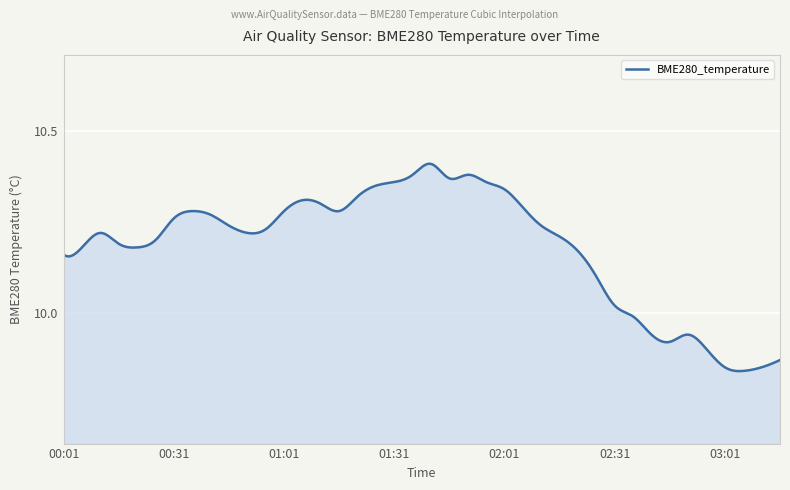

What is the difference between the maximum and minimum values?

0.6